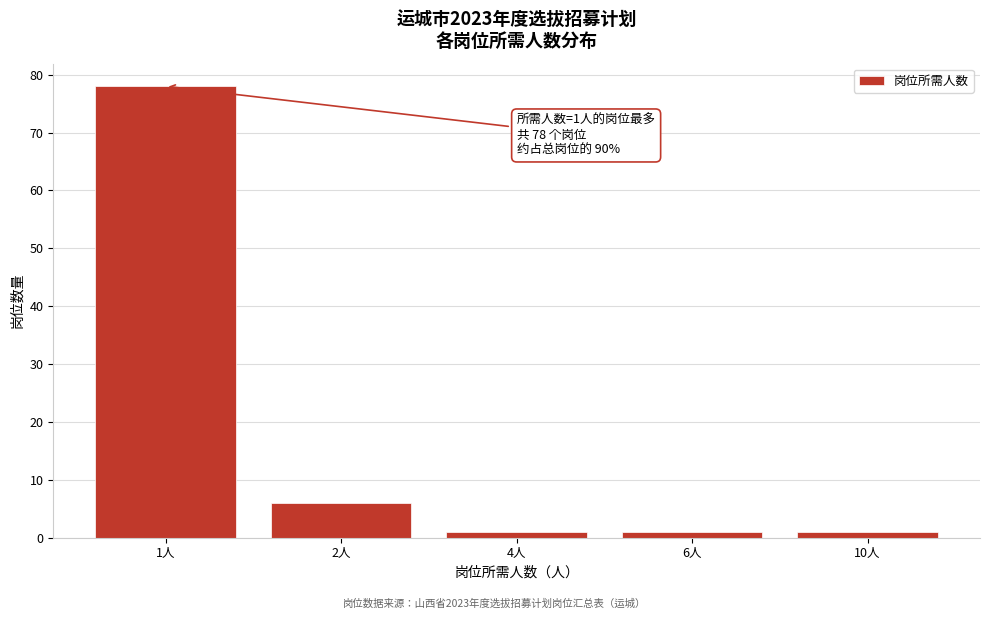

Reading left to right, extract all data points from this chart.

78	6	1	1	1